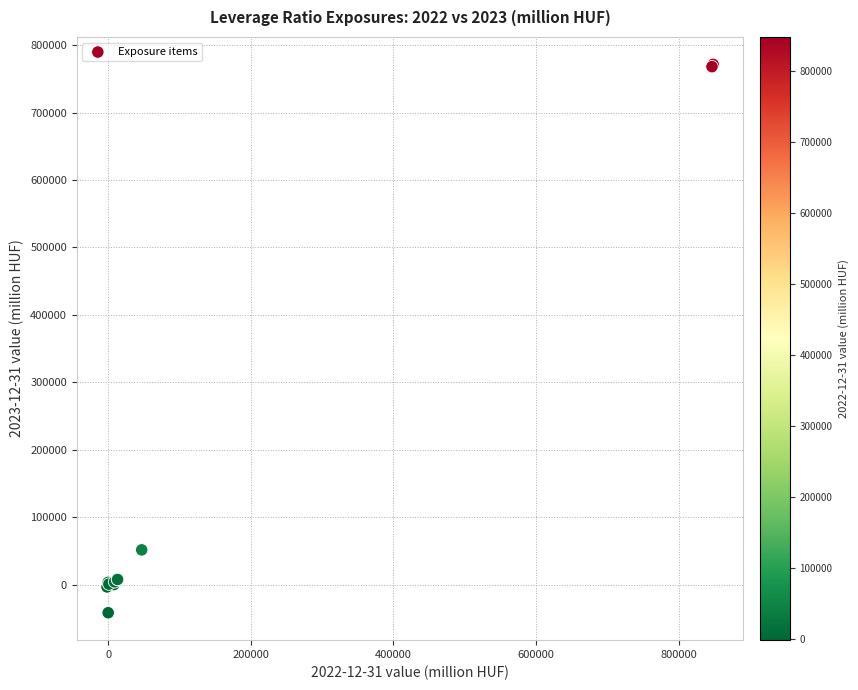

What Y value in the scatter plot is closest to 364853?

51522.8